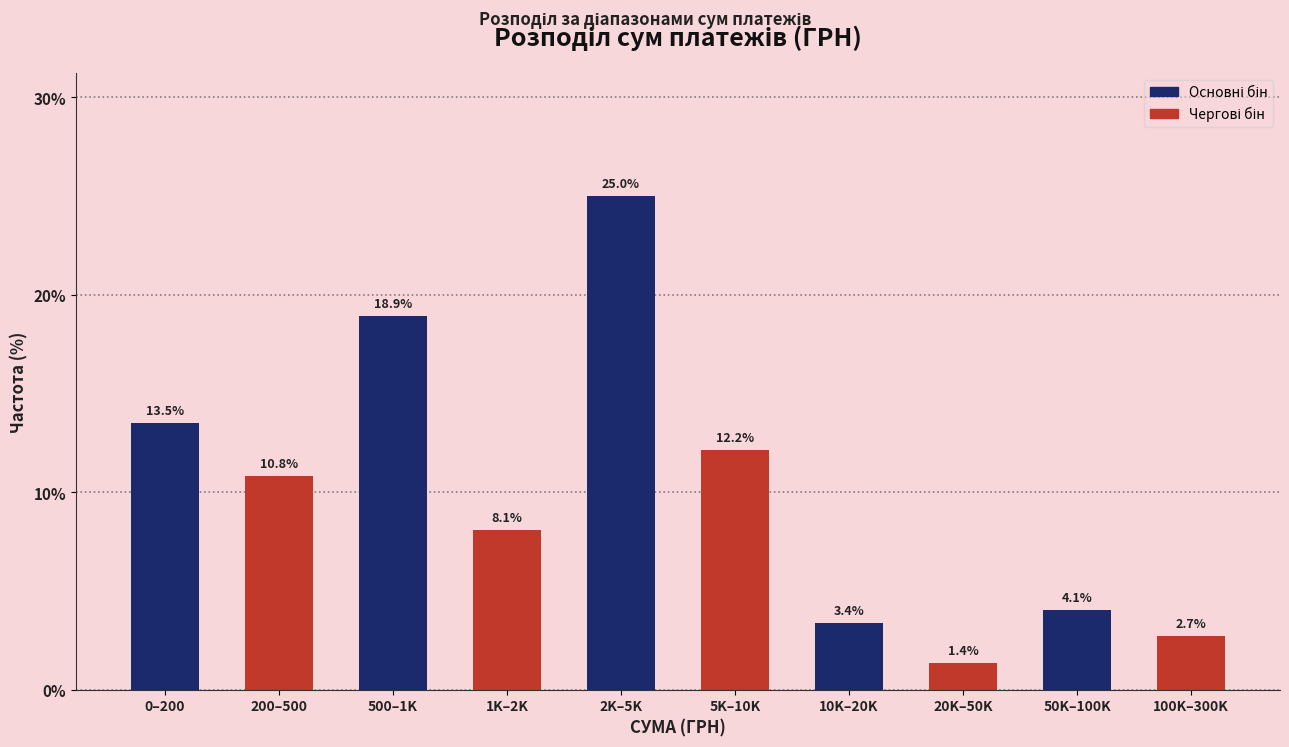

Reading left to right, what are all the values shown in this chart?

13.5	10.8	18.9	8.1	25.0	12.2	3.4	1.4	4.1	2.7